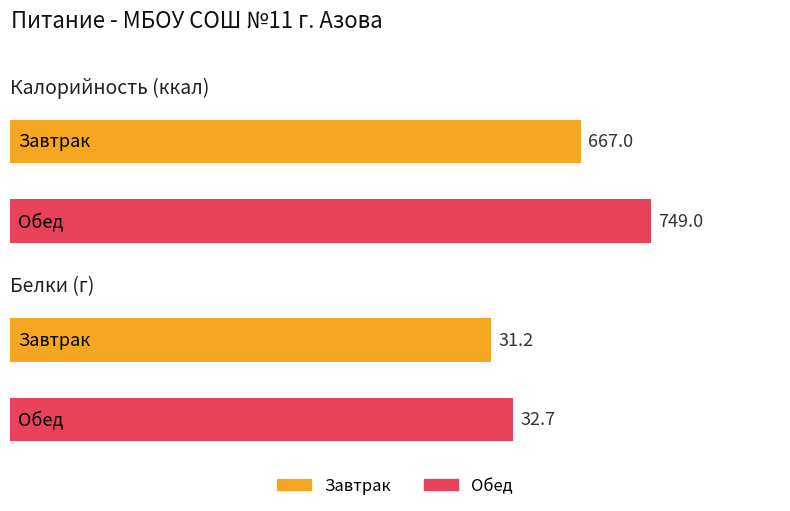

How many data points in Белки are less than 32?

1